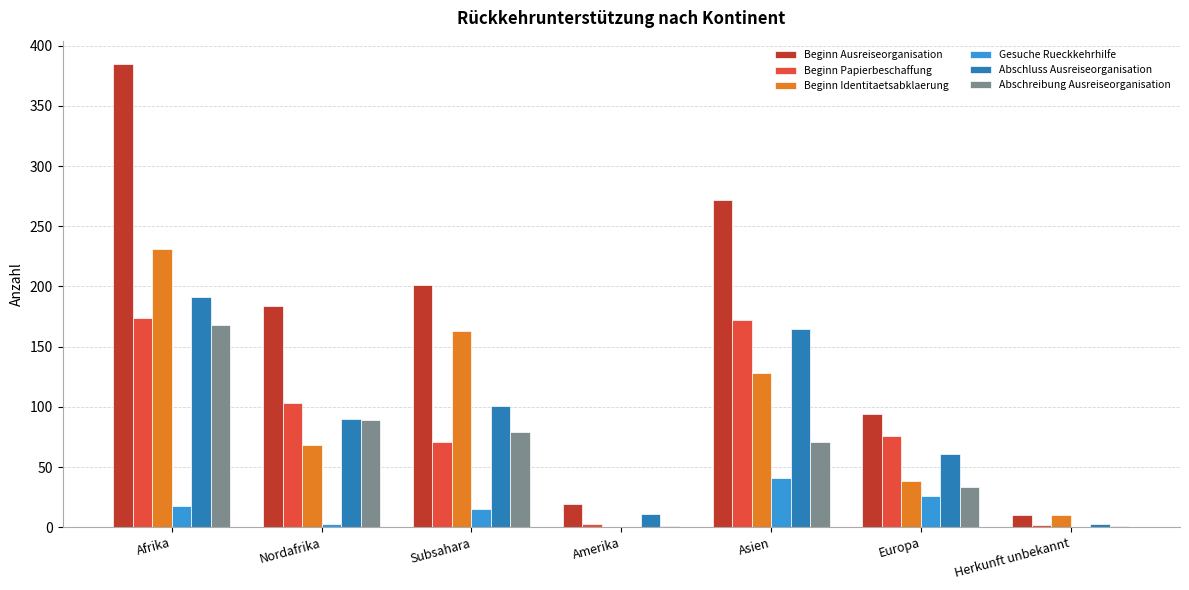

True or false: Abschreibung Ausreiseorganisation has a value of 25 at Nordafrika.

False